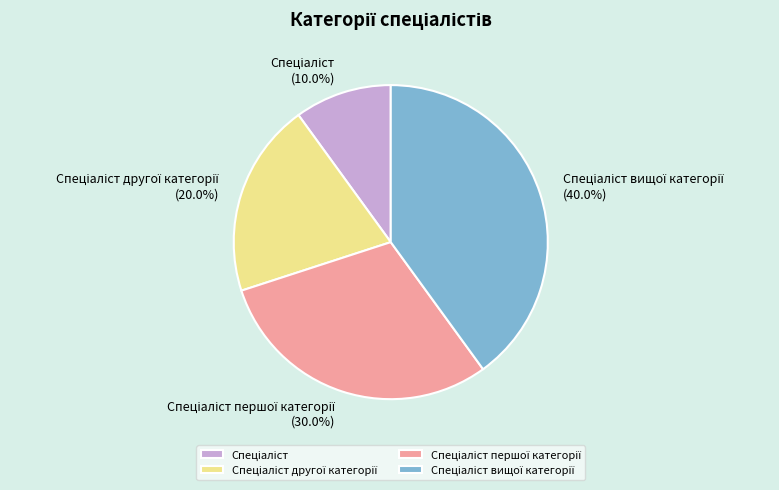

Does any single category account for the majority?

No